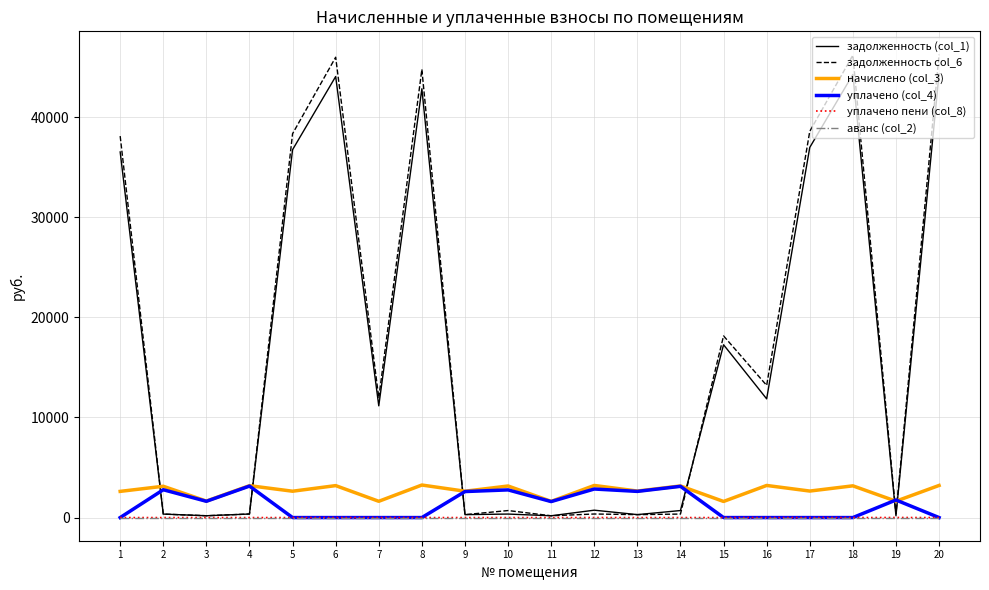

What is the sum of the начислено (col_3) values at 2 and 4?

6313.1